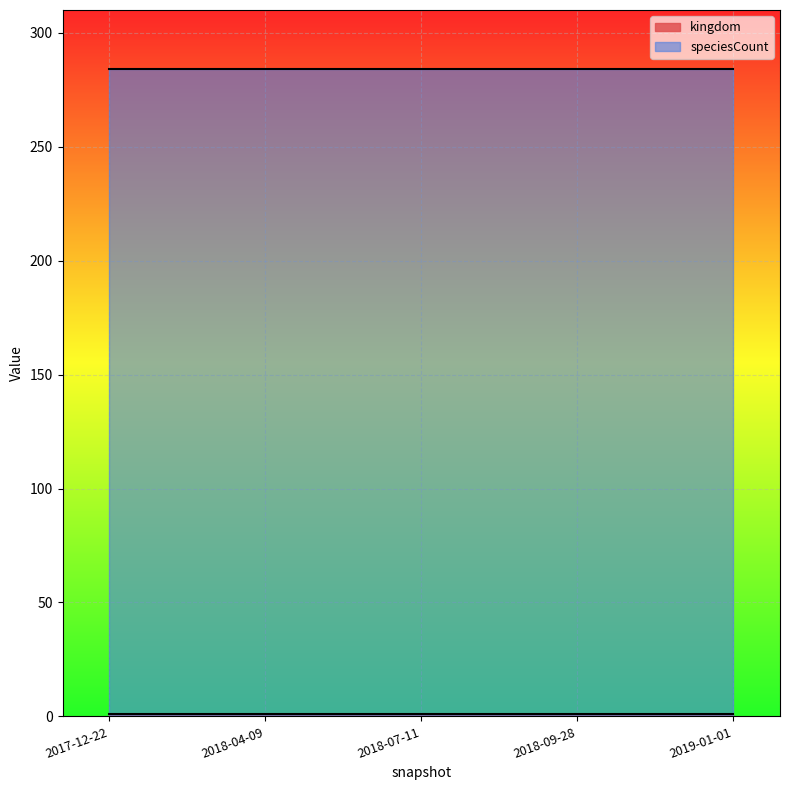

What is the average value of the speciesCount series?

284